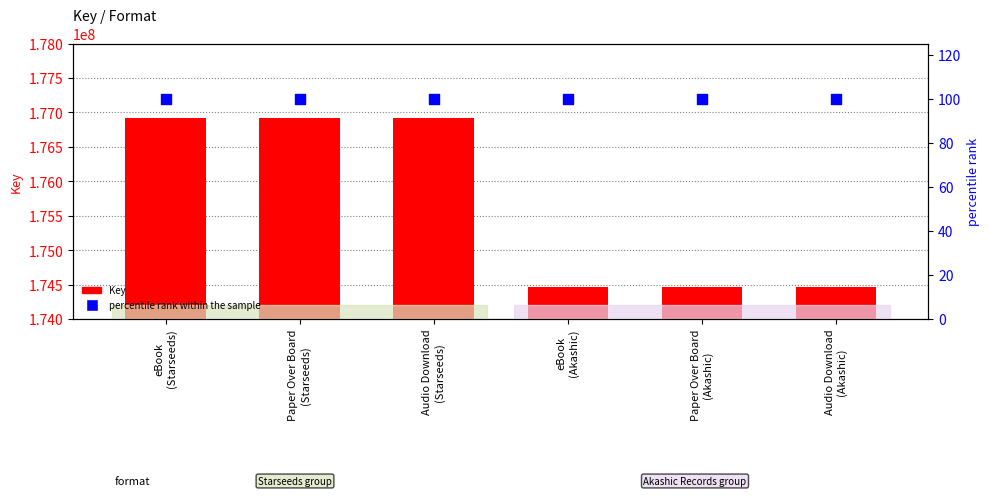

Which series has the largest total across all categories?

Key